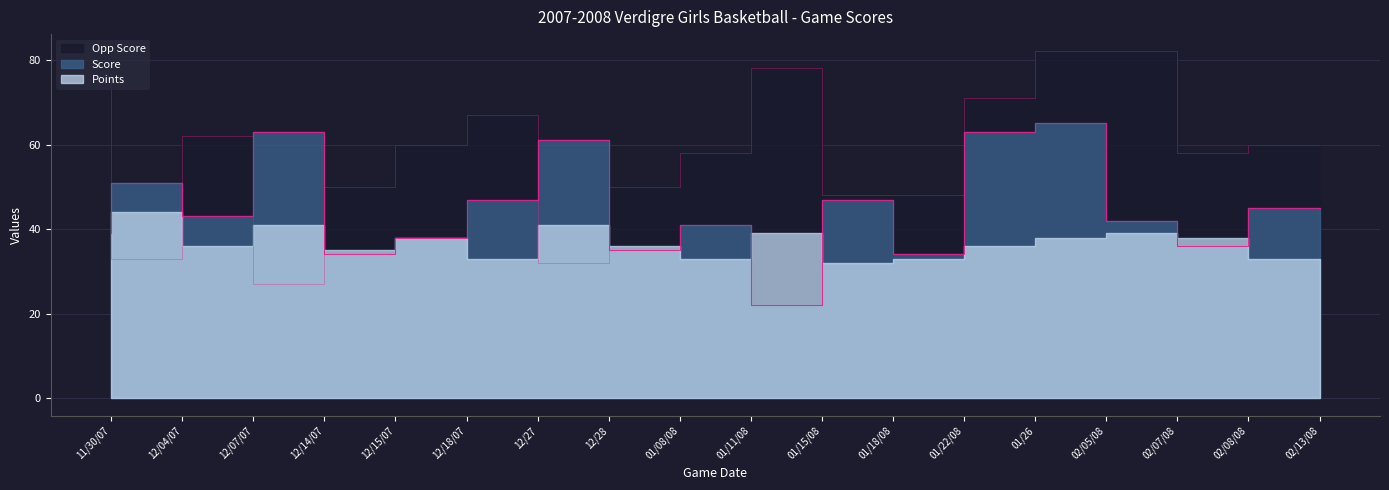

What is the value of the Score point at the 9th from the left?

35